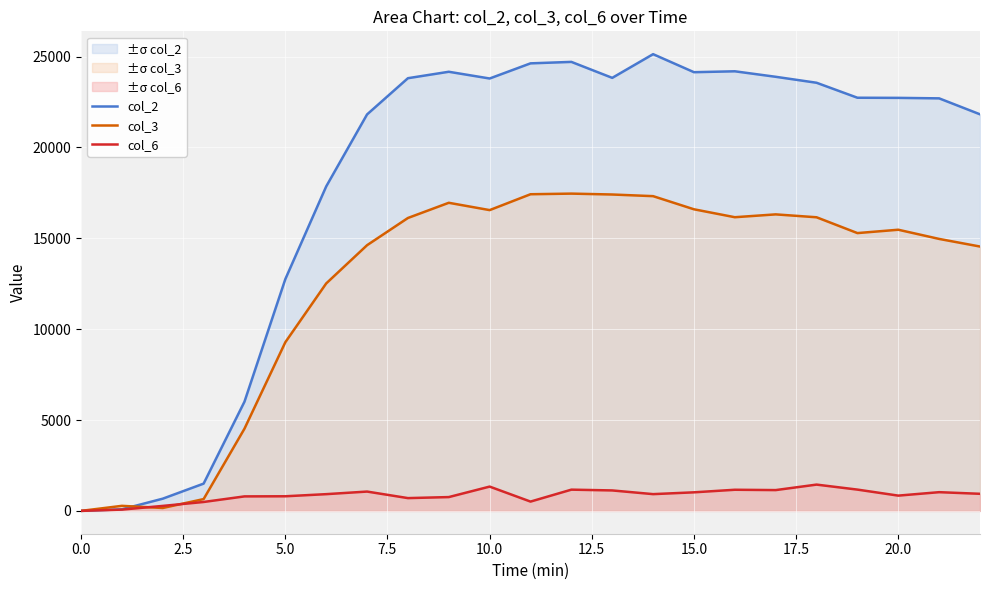

List the series in order of their overall mean, lowest first.

col_6, col_3, col_2